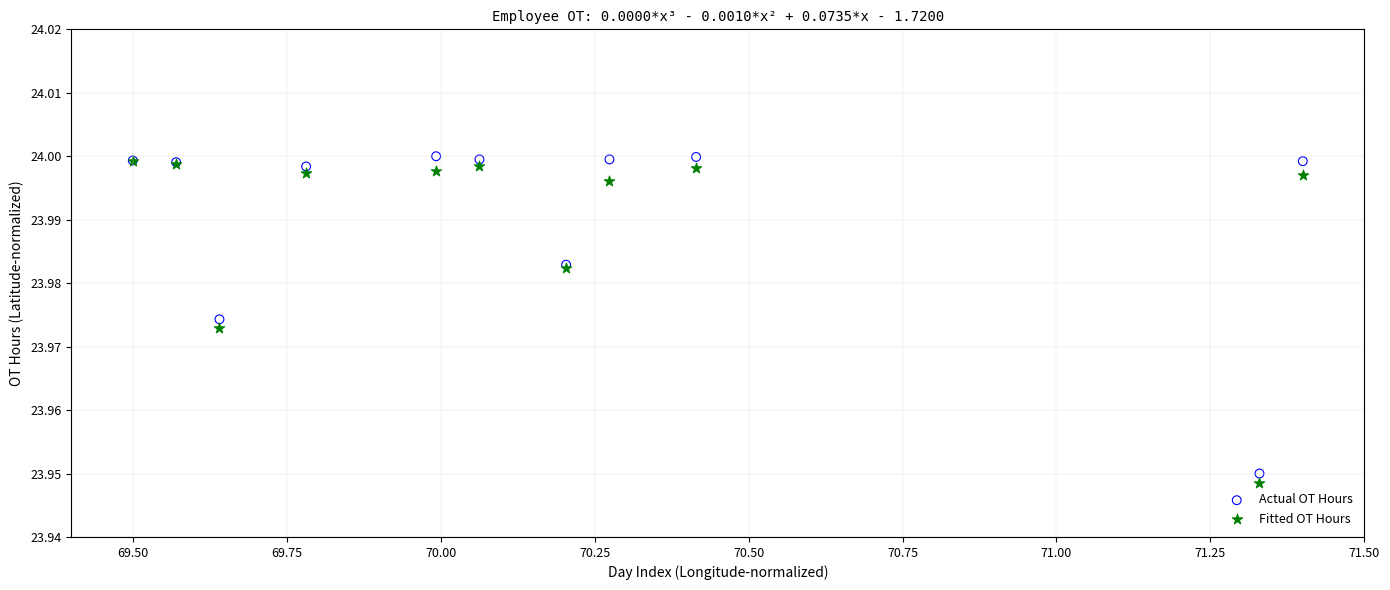

What are all the series names shown in the legend?

Actual OT Hours, Fitted OT Hours